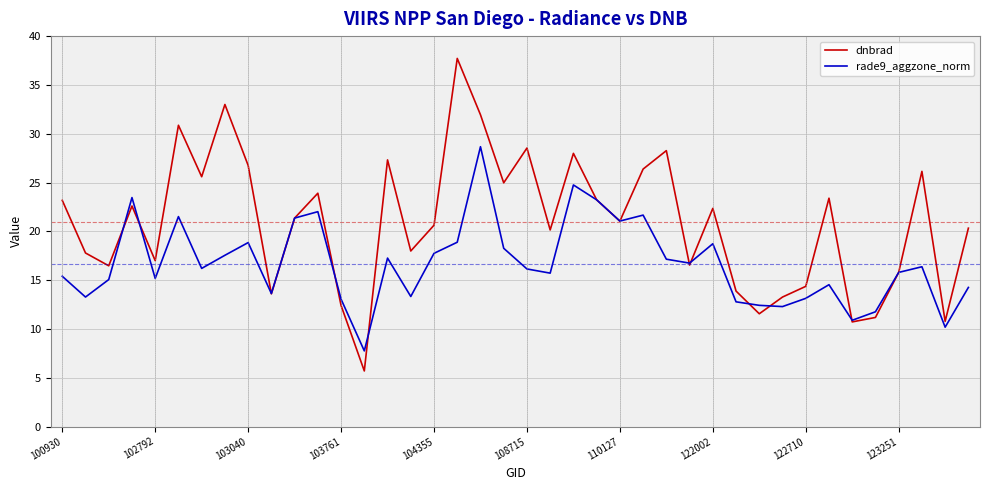

How many lines are shown in the chart?

2